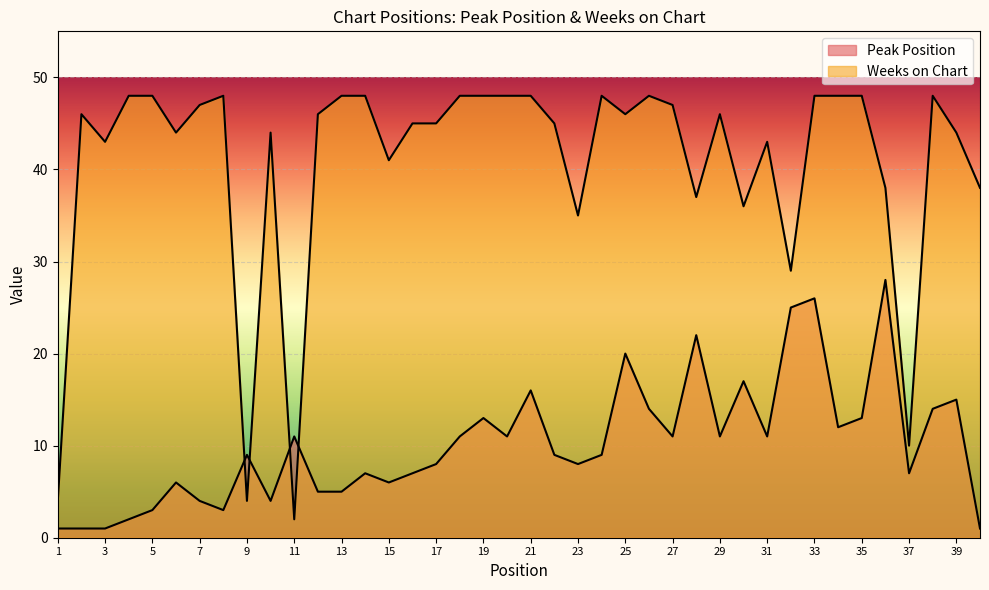

What is the average value of the Weeks on Chart series?

41